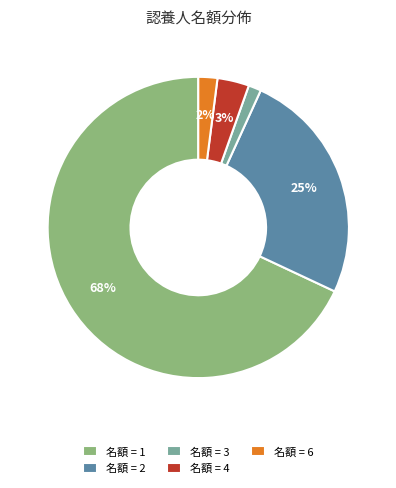

The 名額 = 6 slice represents 2% of the pie. True or false?

True